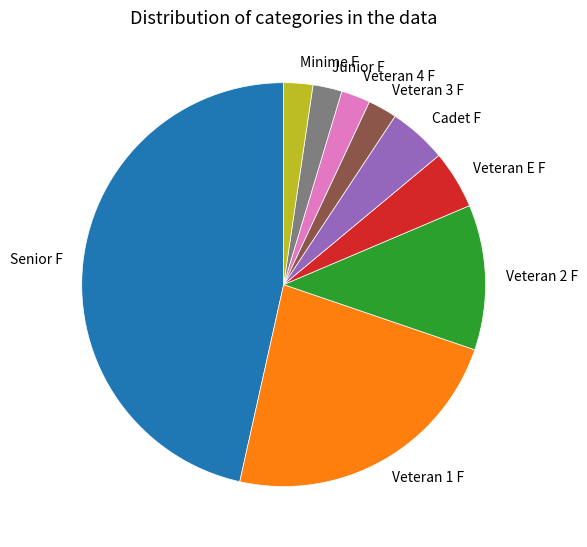

Does any single category account for the majority?

No